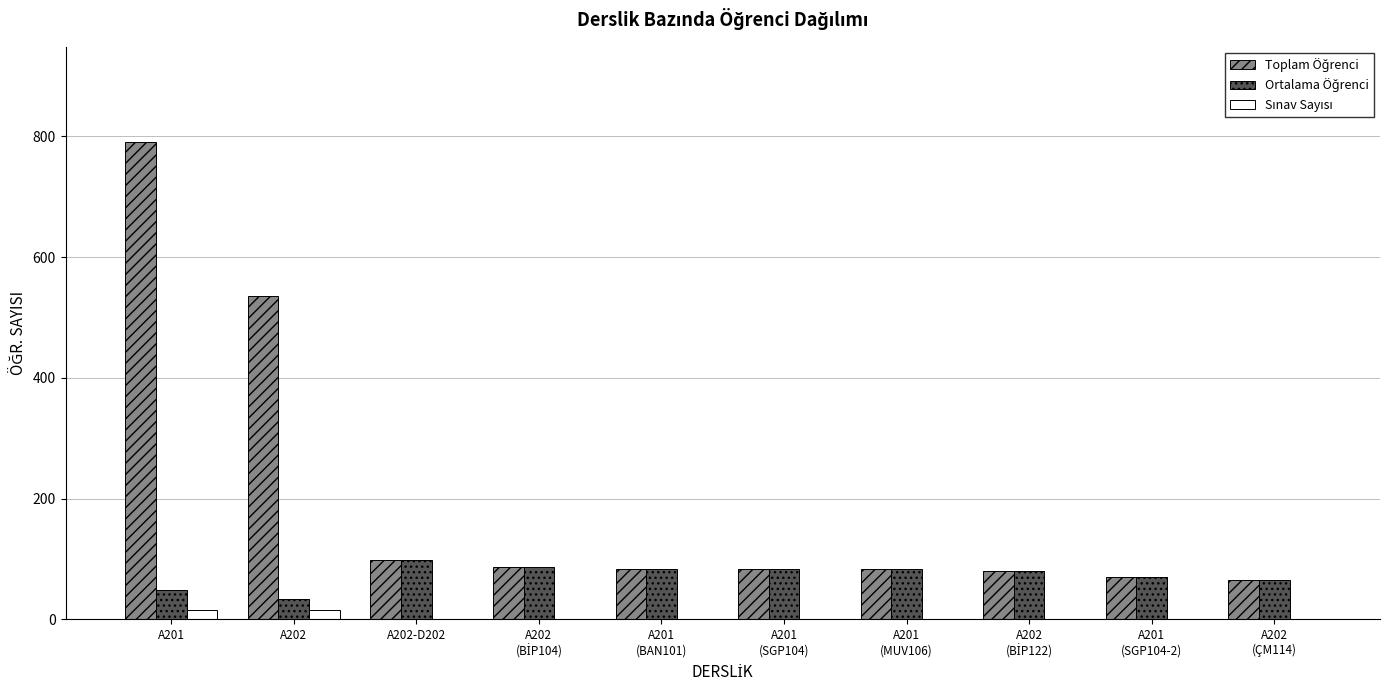

At which category is the sum across all series the highest?

A201